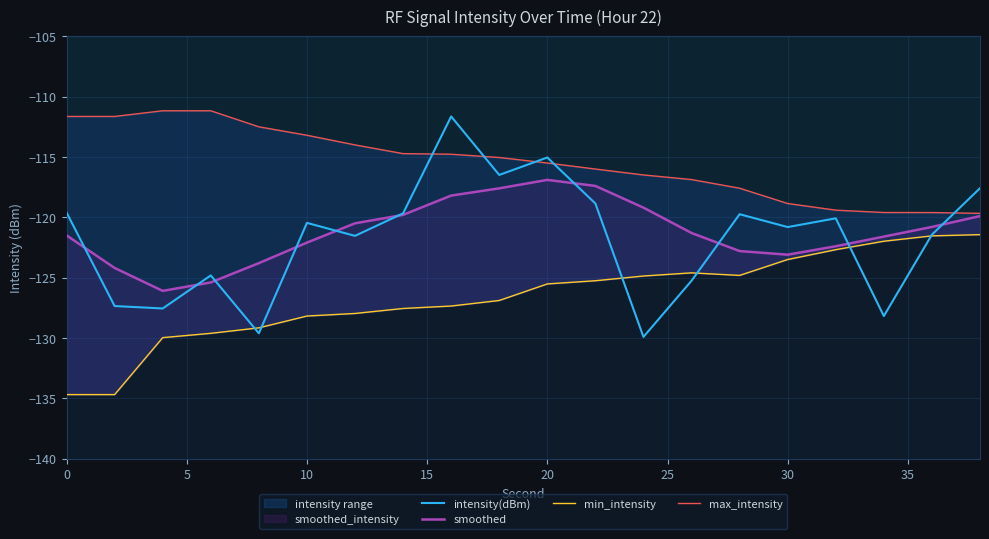

Which series has the largest total across all categories?

max_intensity